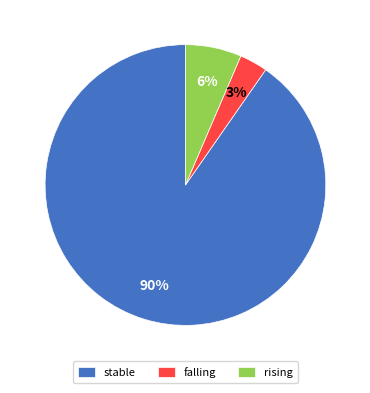

Is it true that rising is 6% of the pie?

True